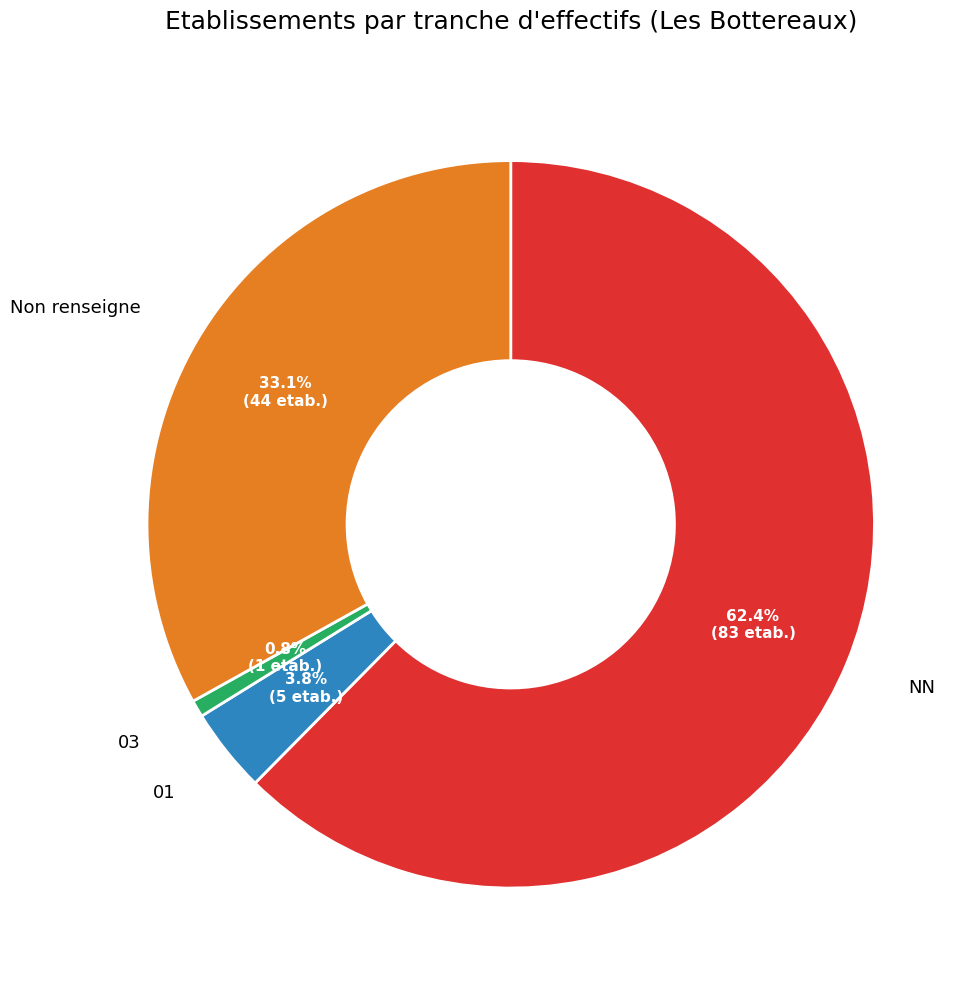

How many segments does this pie chart have?

4